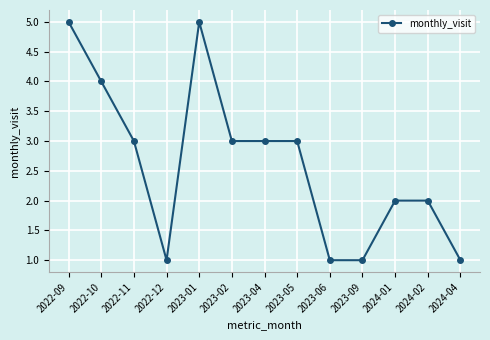

Between 2024-02 and 2023-06, which is larger?

2024-02